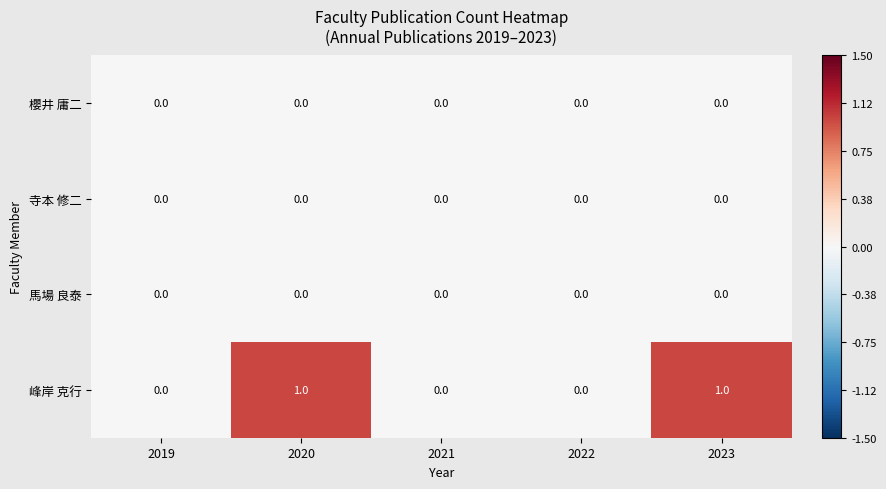

Which series has the largest total across all categories?

峰岸 克行